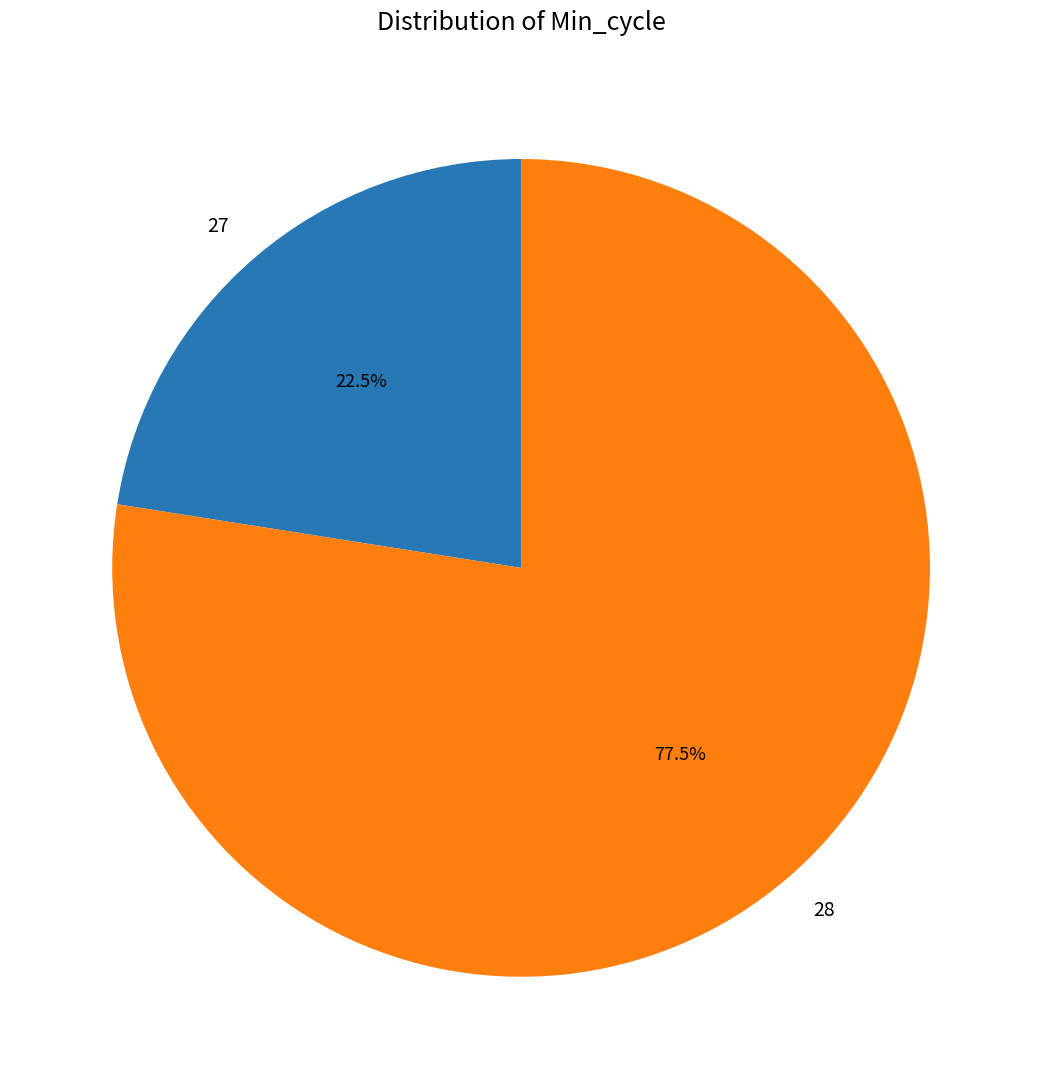

True or false: 28 accounts for 11% of the total.

False